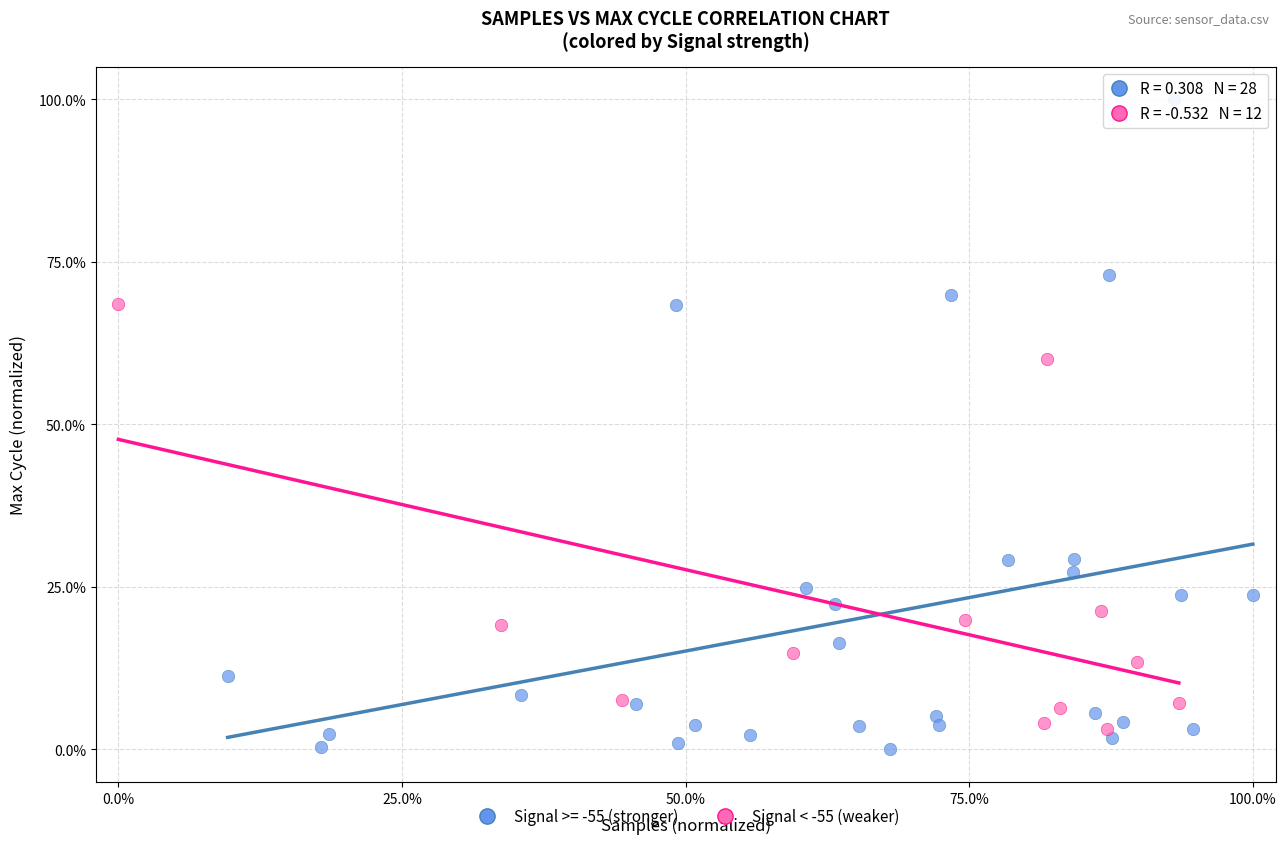

Which series contains the highest Y value?

Signal >= -55 (stronger)